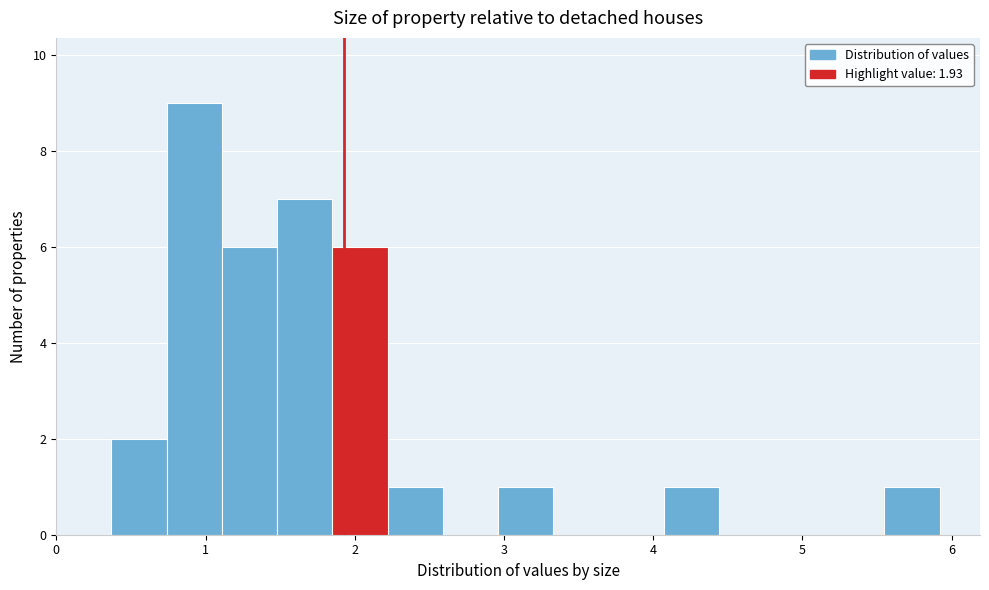

Around what value on the x-axis is the tallest bar? Give the approximate position of its centre, as read against the axis.

0.9